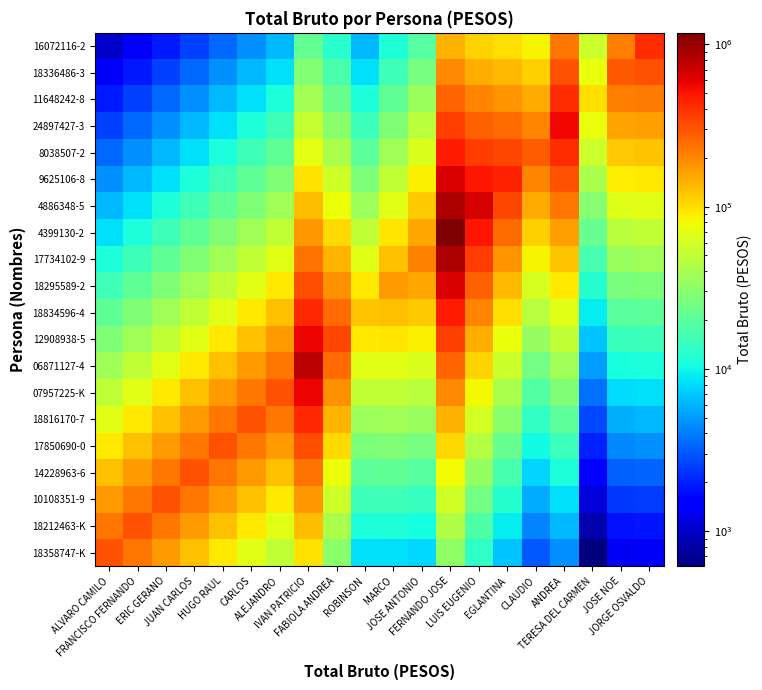

At how many categories does at least one series exceed 781266?

1